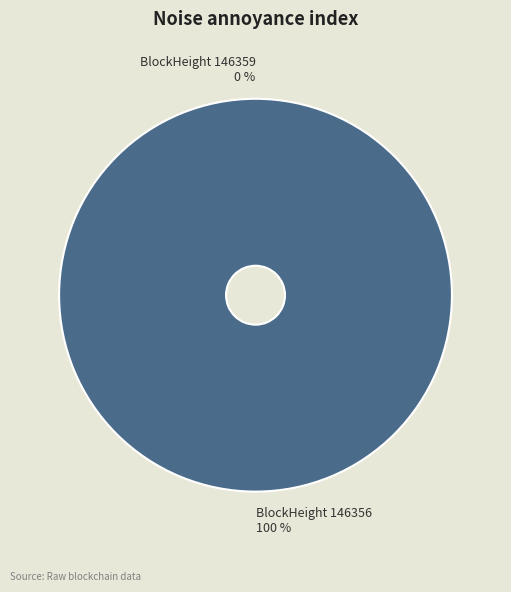

Between 146359 and 146356, which is larger?

146356